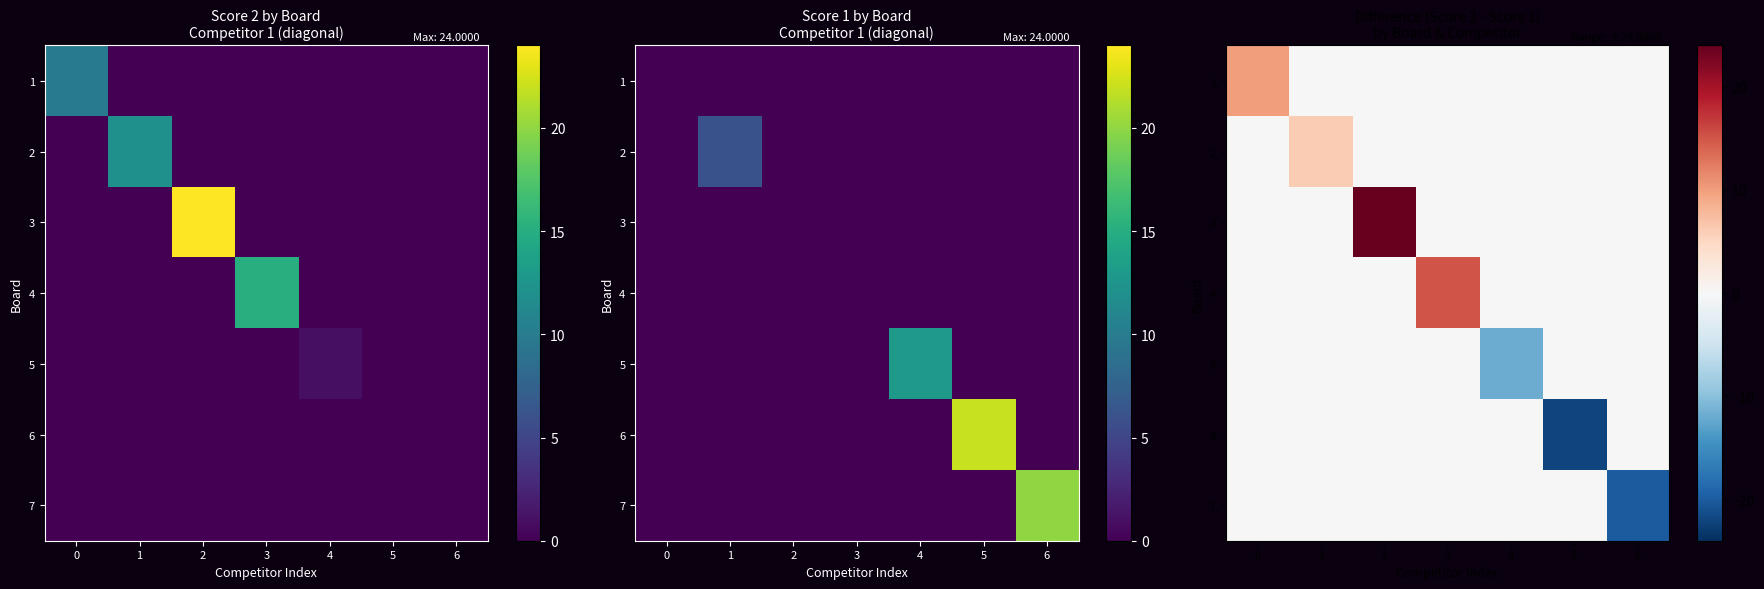

Is the value of 1 at 0 greater than the value of 2 at 4?

Yes